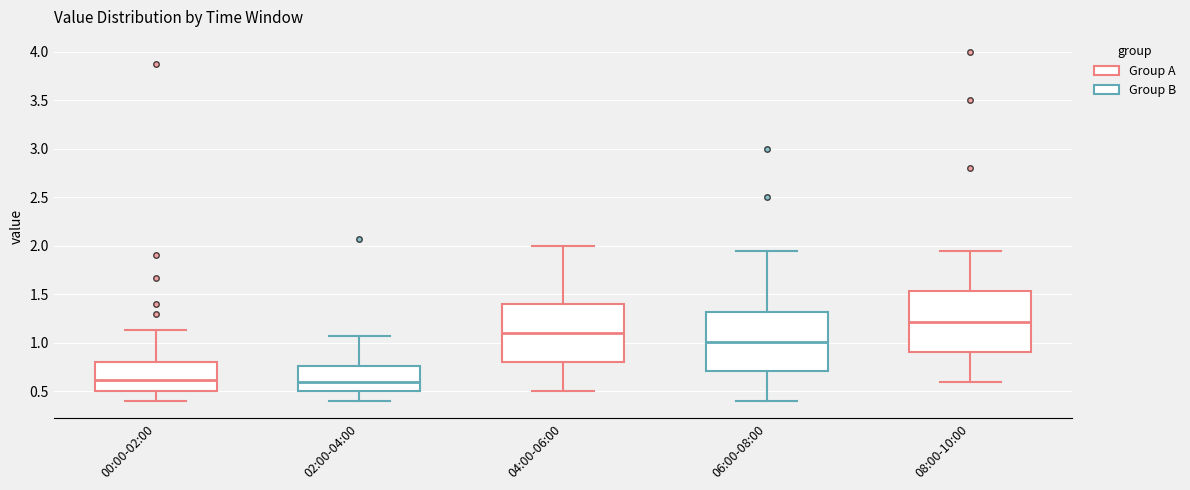

Where is the lower edge of the box for 02:00-04:00 on the y-axis? The values are not printed on the chart, so give them approximately, as read against the axis.

0.50